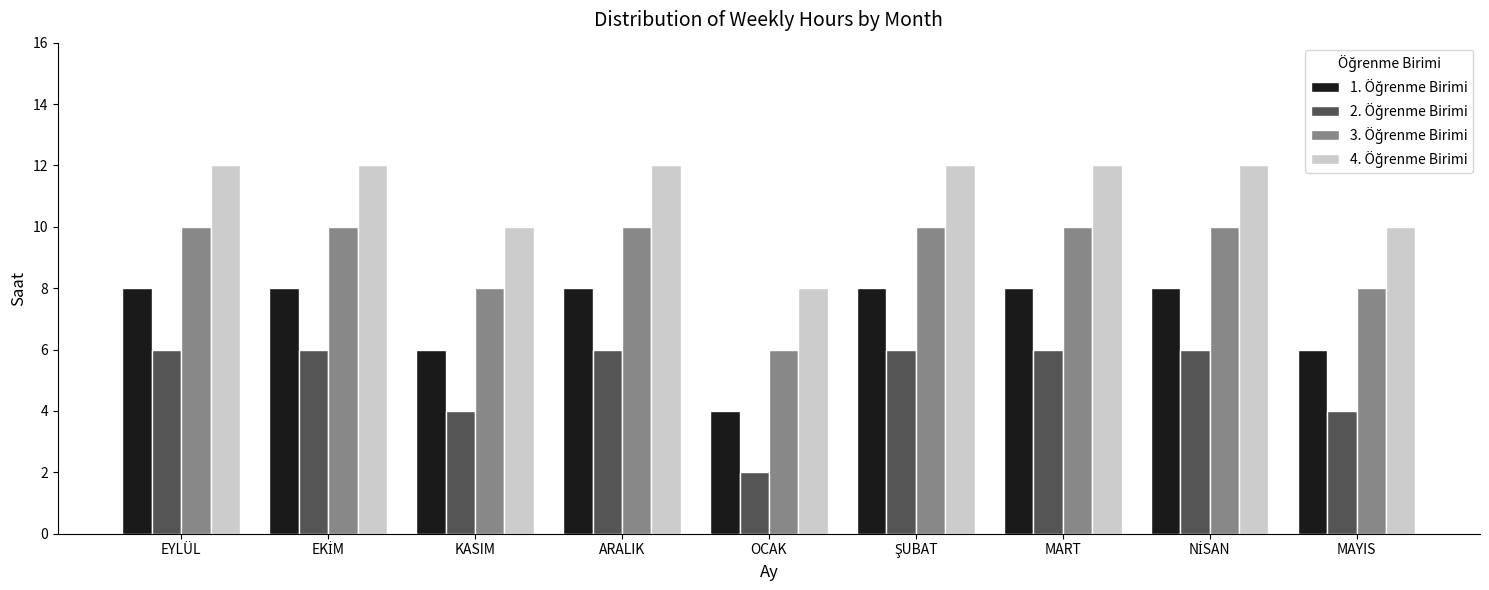

At how many categories does at least one series exceed 5?

9